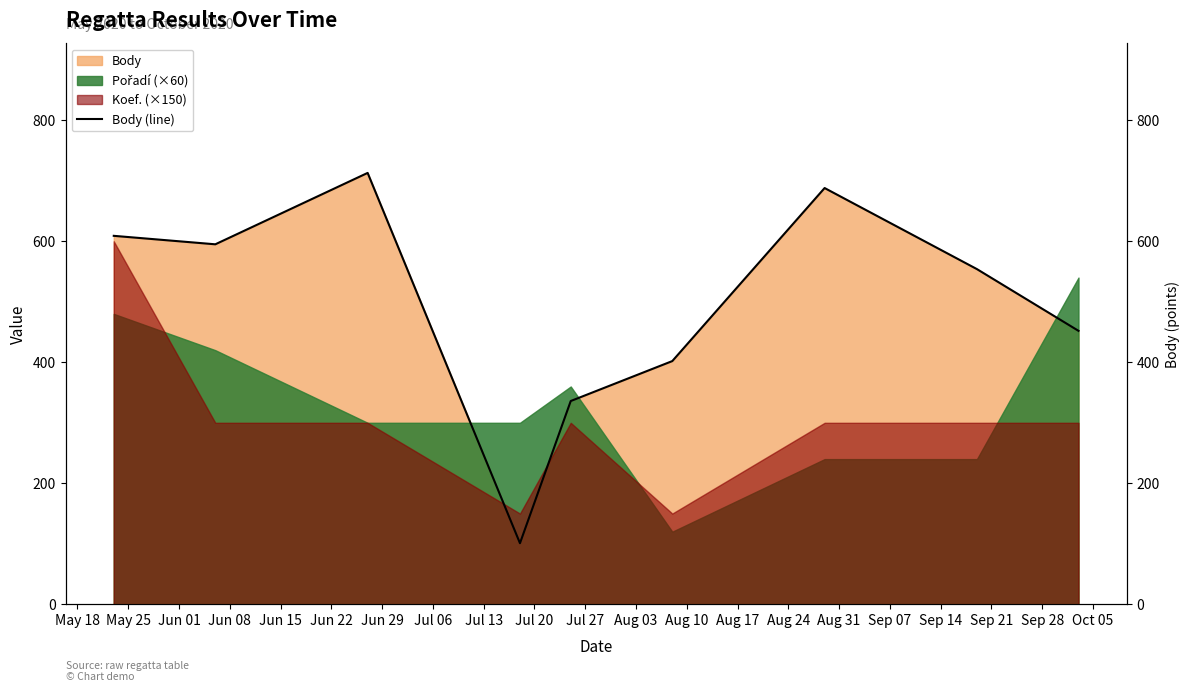

What is the difference between the second highest and minimum values?

587